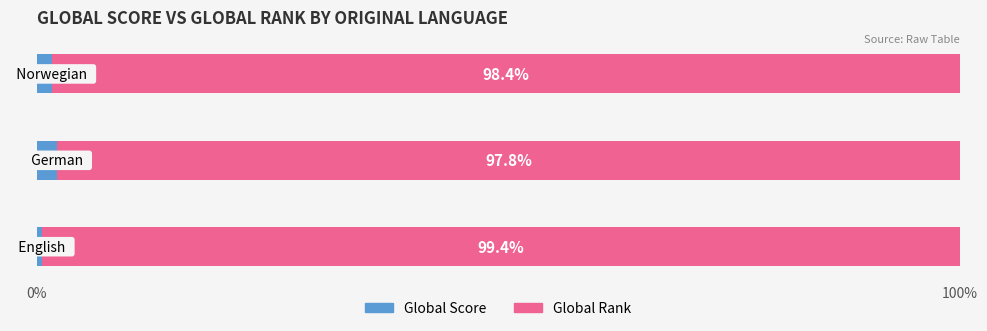

How many data points does each series have?

3